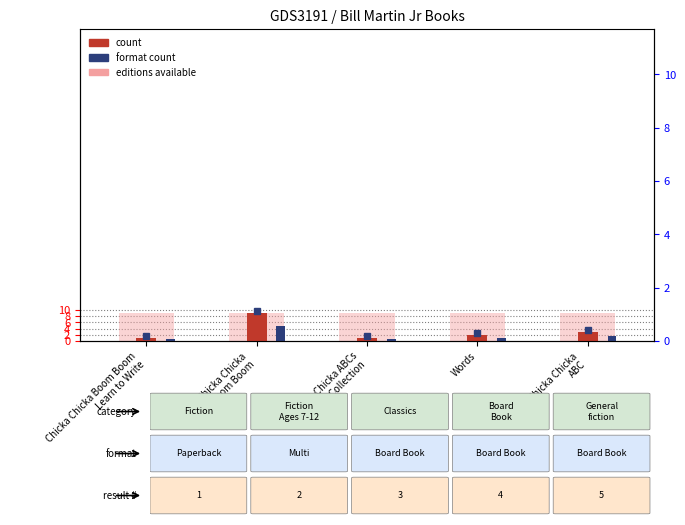

What is the maximum value for count?

9.0